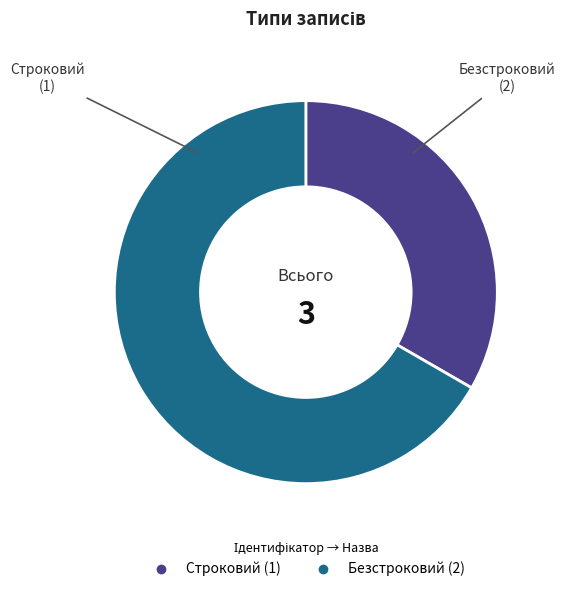

Rank the categories by value from highest to lowest.

Безстроковий, Строковий